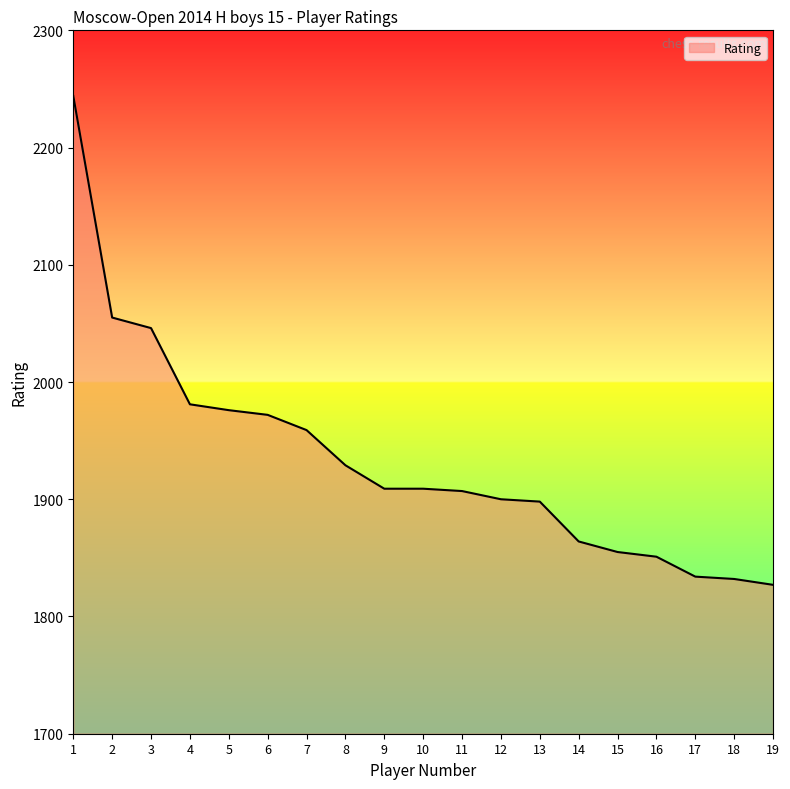

Does the chart have visible grid lines?

No